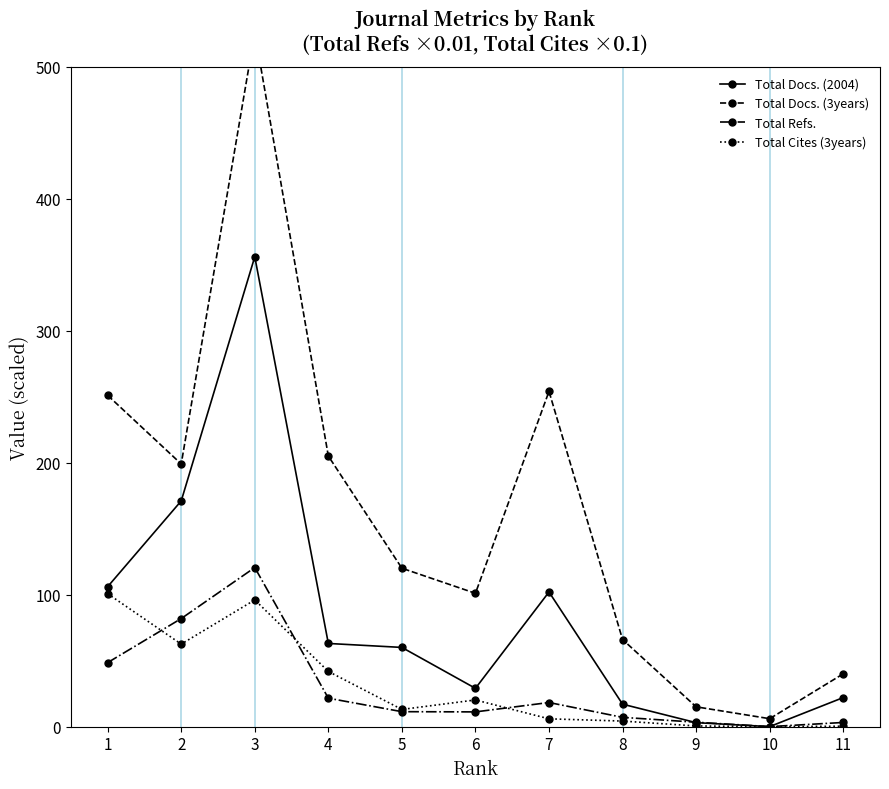

What is the difference between the maximum and minimum values in the Total Docs. (2004) series?

356.0